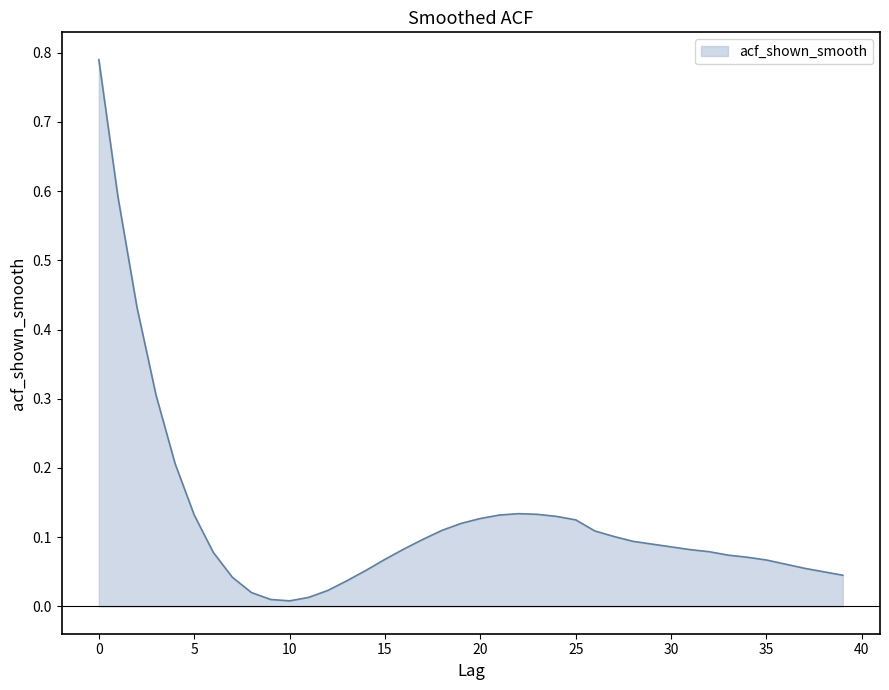

How many lines are shown in the chart?

1